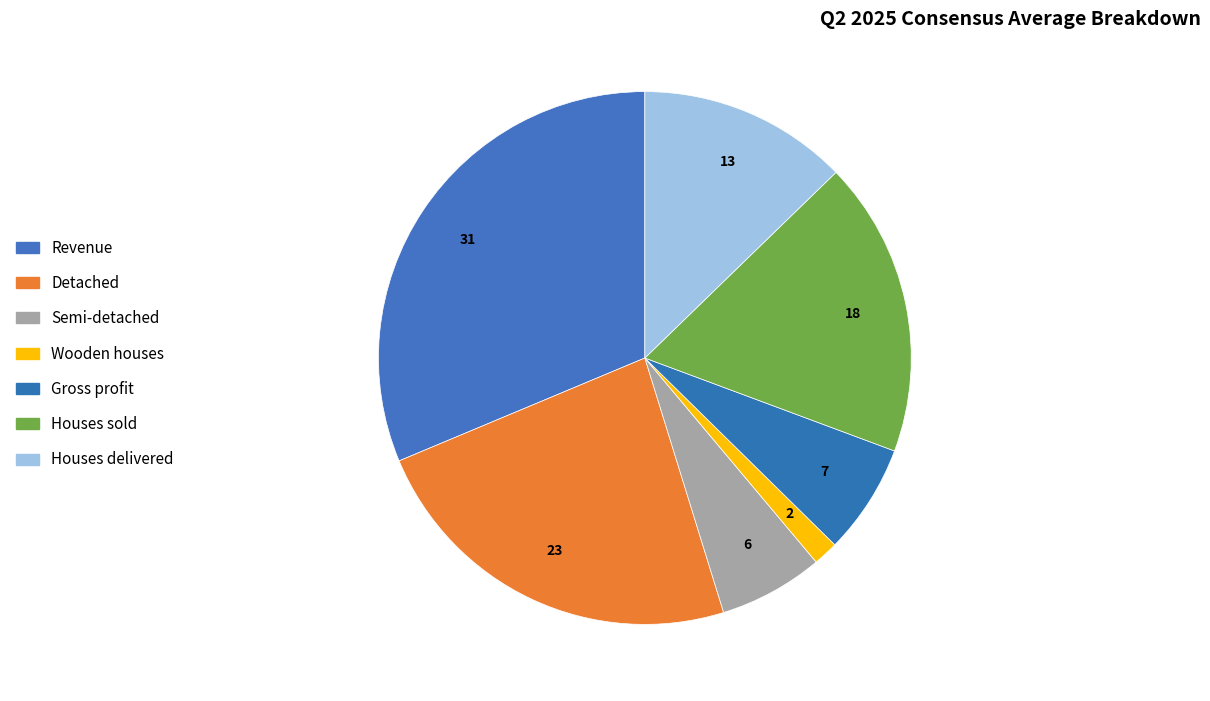

How many slices are in this pie chart?

7